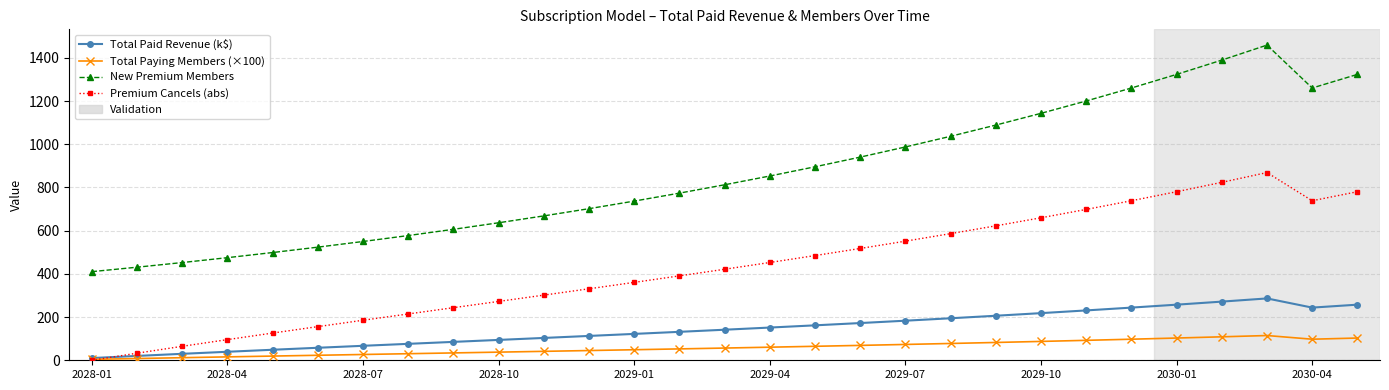

What is the greatest value displayed?

1459.2